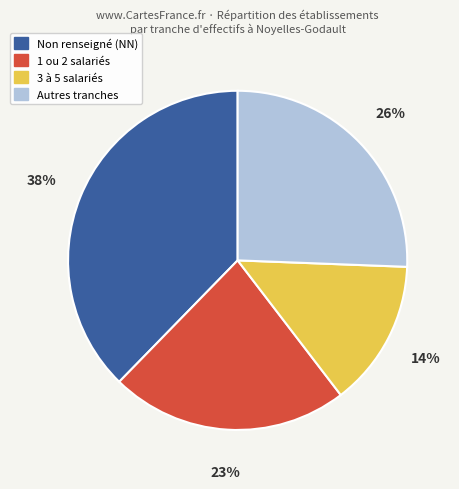

To the nearest percent, what is the average slice percentage?

25%